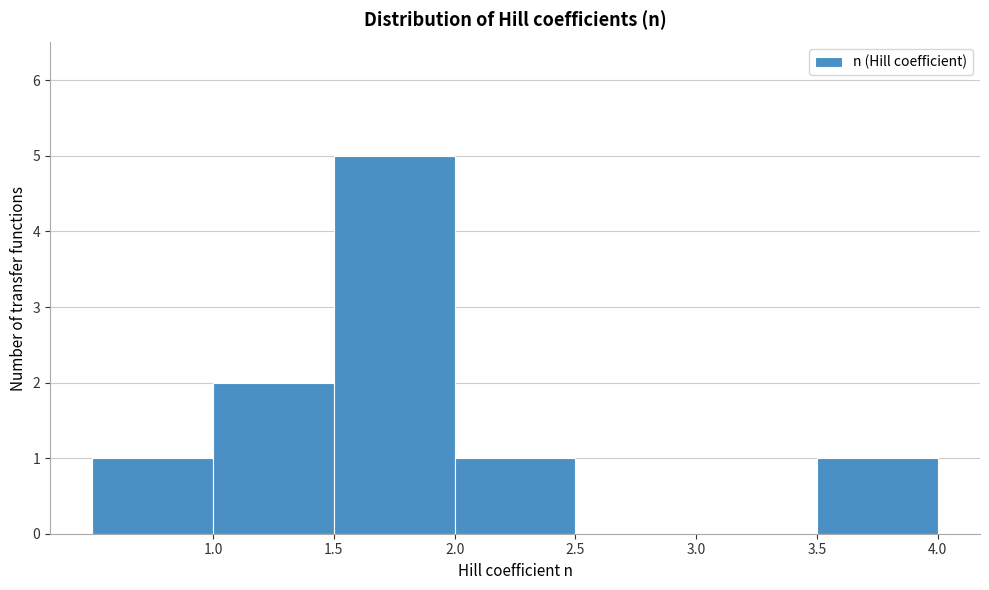

Reading left to right, transcribe this chart: for each bar, give the range it covers on the x-axis and its height. The values are not printed on the chart, so give them approximately, as read against the axis.

0.5 to 1.0: 1
1.0 to 1.5: 2
1.5 to 2.0: 5
2.0 to 2.5: 1
2.5 to 3.0: 0
3.0 to 3.5: 0
3.5 to 4.0: 1